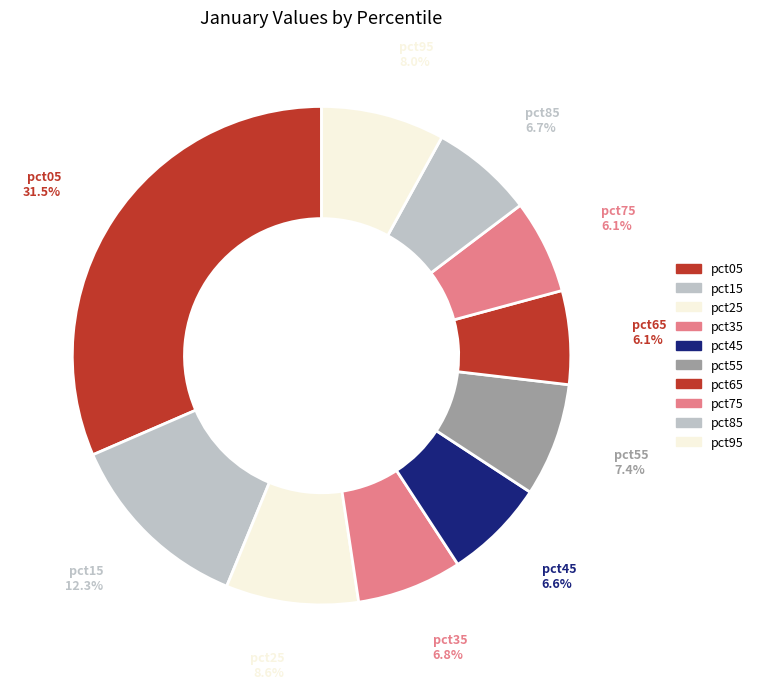

To the nearest percent, what percentage of the pie is pct65?

6%